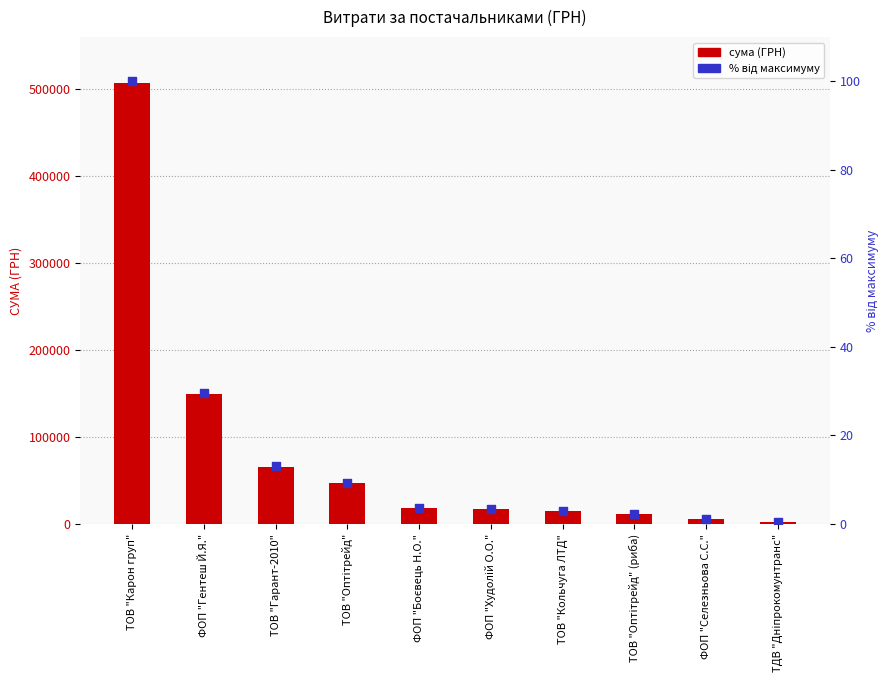

Which series has the widest spread of Y values?

СУМА (ГРН)